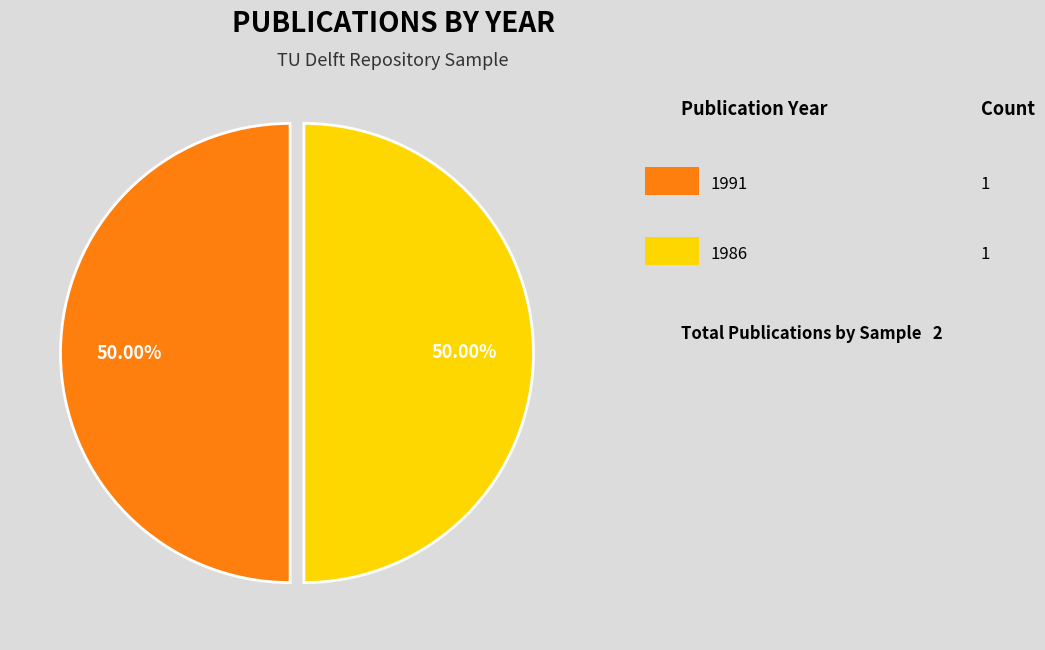

Does any single category account for the majority?

Yes